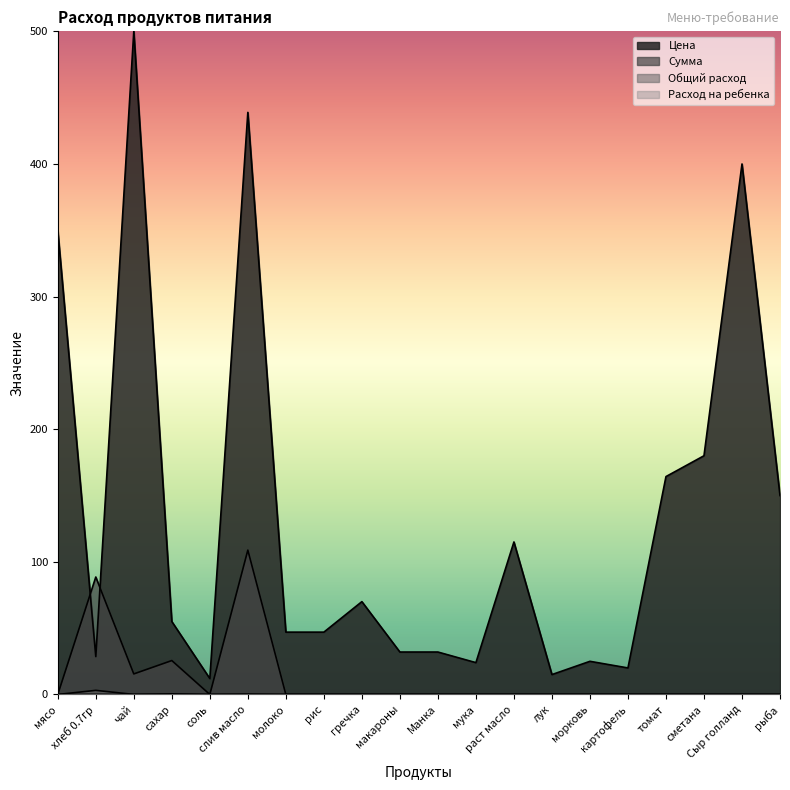

What is the label of the 11th point from the left?

Манка